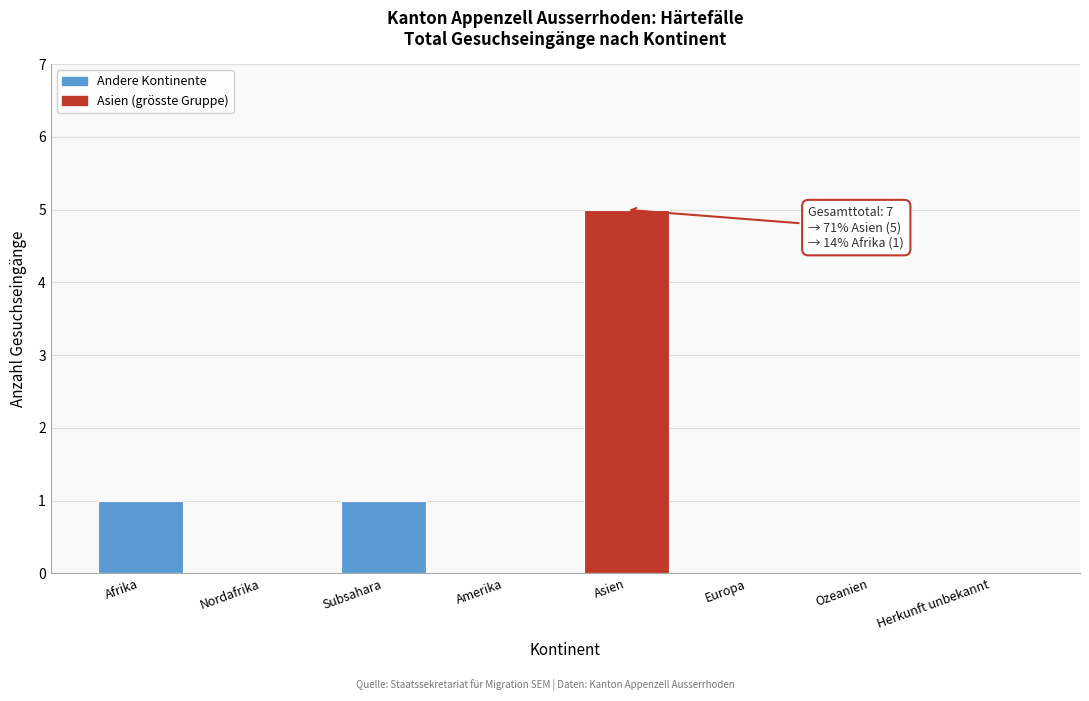

Reading right to left, extract all data points from this chart.

Herkunft unbekannt=0	Ozeanien=0	Europa=0	Asien=5	Amerika=0	Subsahara=1	Nordafrika=0	Afrika=1